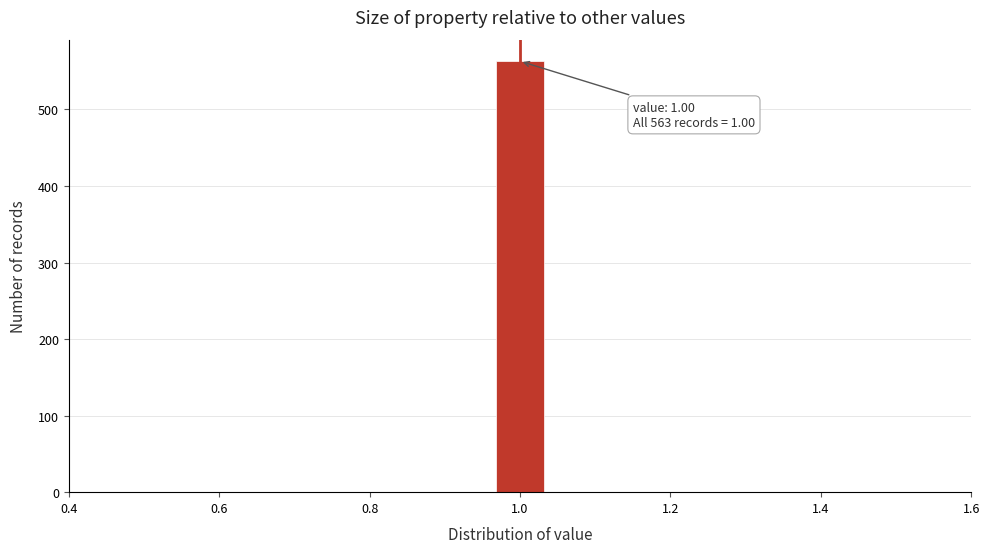

Read against the x-axis, roughly where is the centre of the tallest bar?

1.00